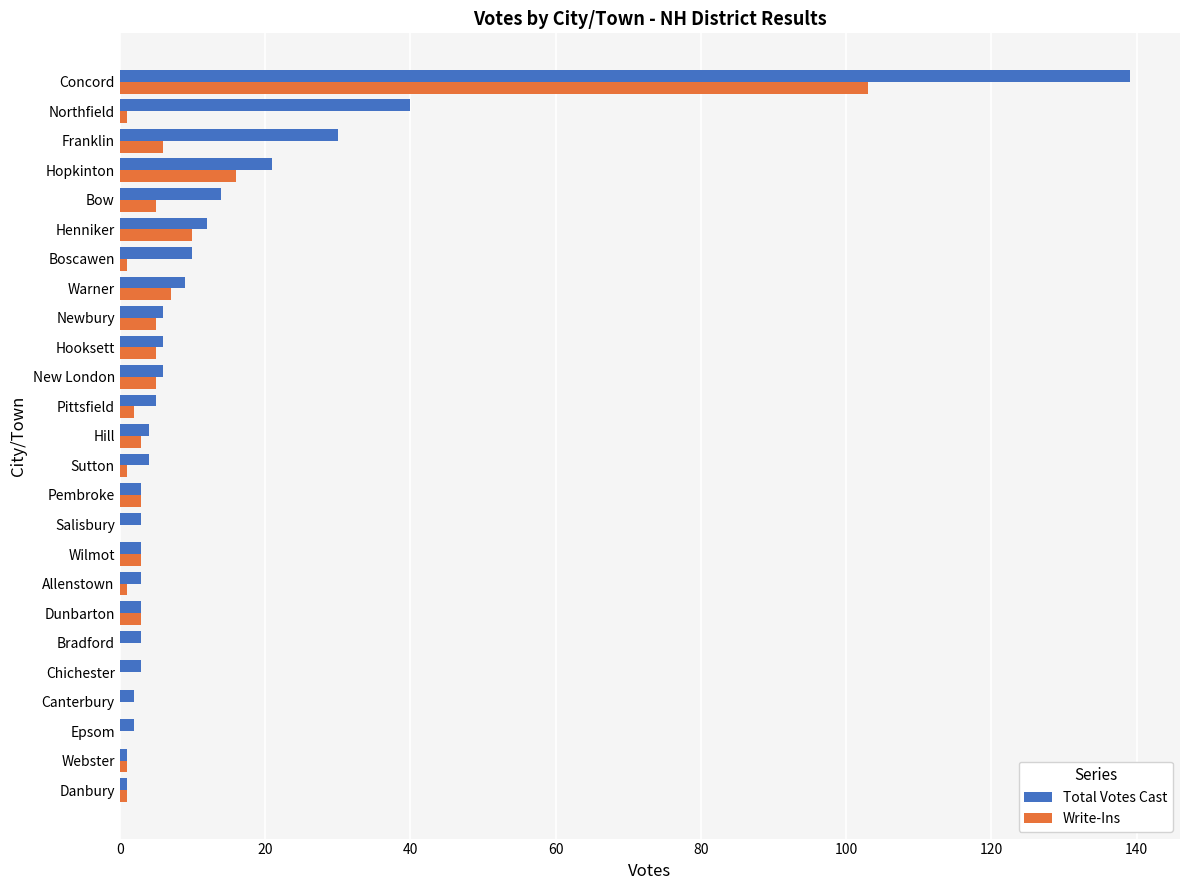

Which series has the largest total across all categories?

Total Votes Cast